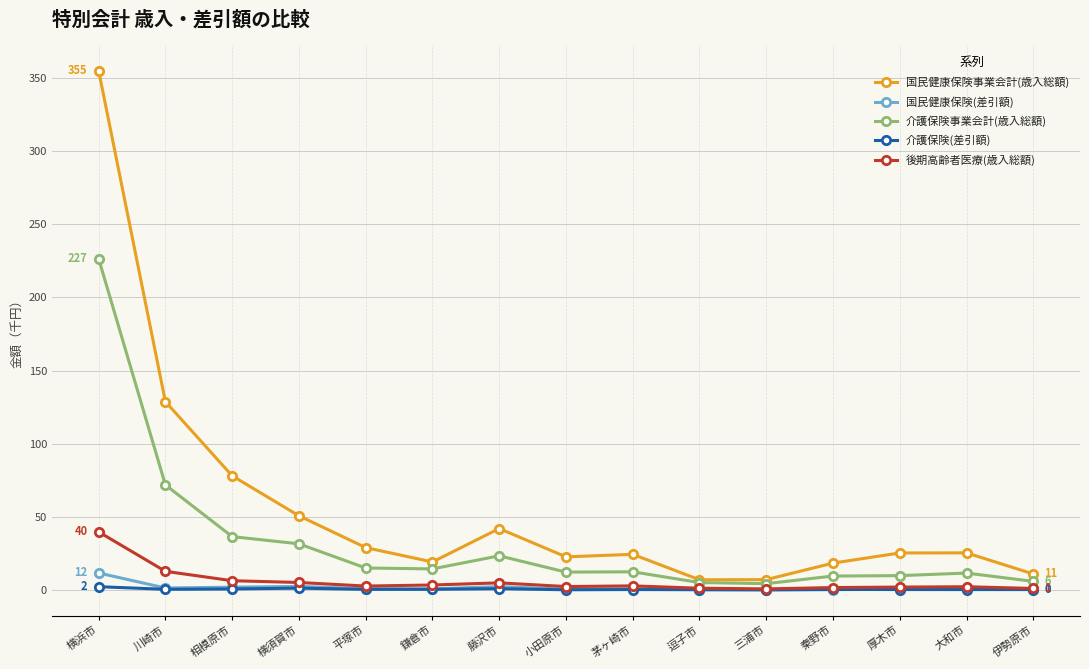

What is the difference between the 後期高齢者医療(歳入総額) values at 相模原市 and 秦野市?

4.7